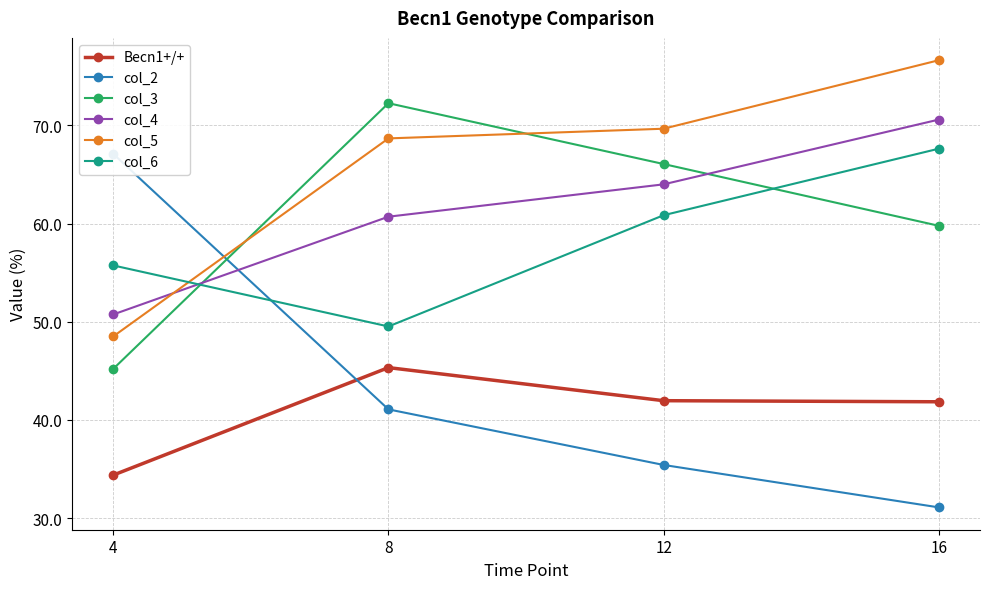

Between 4 and 16, which series saw the biggest shift?

col_2